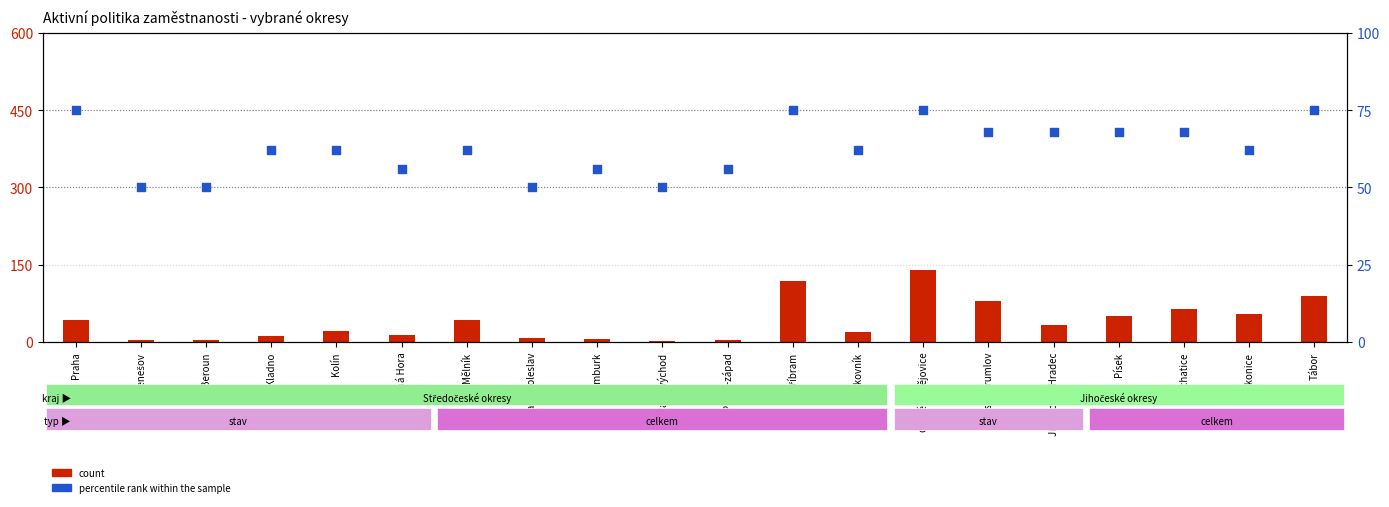

At which category is the sum across all series the highest?

České Budějovice